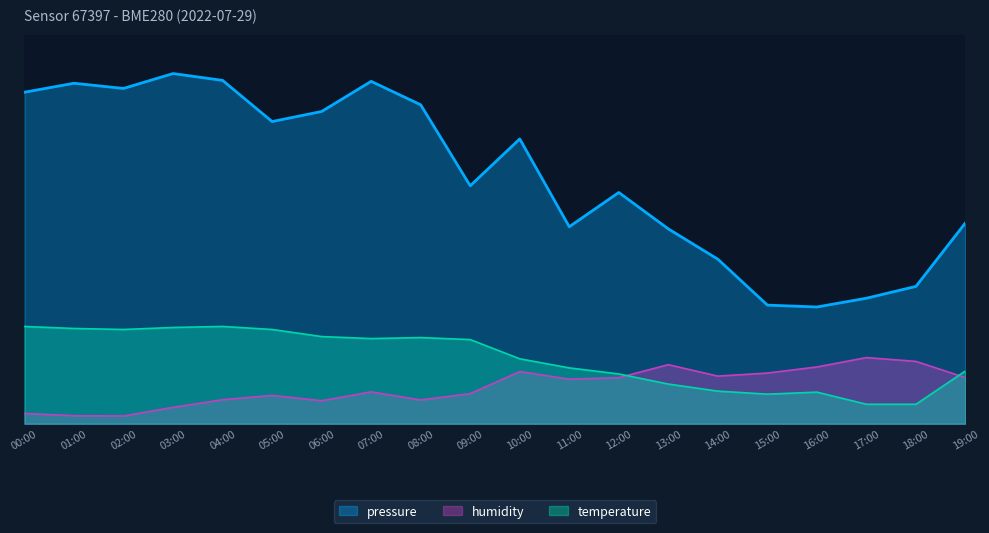

What is the greatest value displayed?

90.0